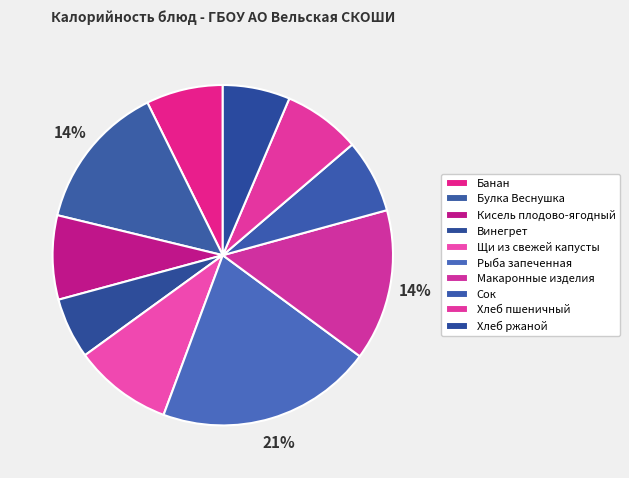

Does Рыба запеченная account for over 50% of the chart?

No